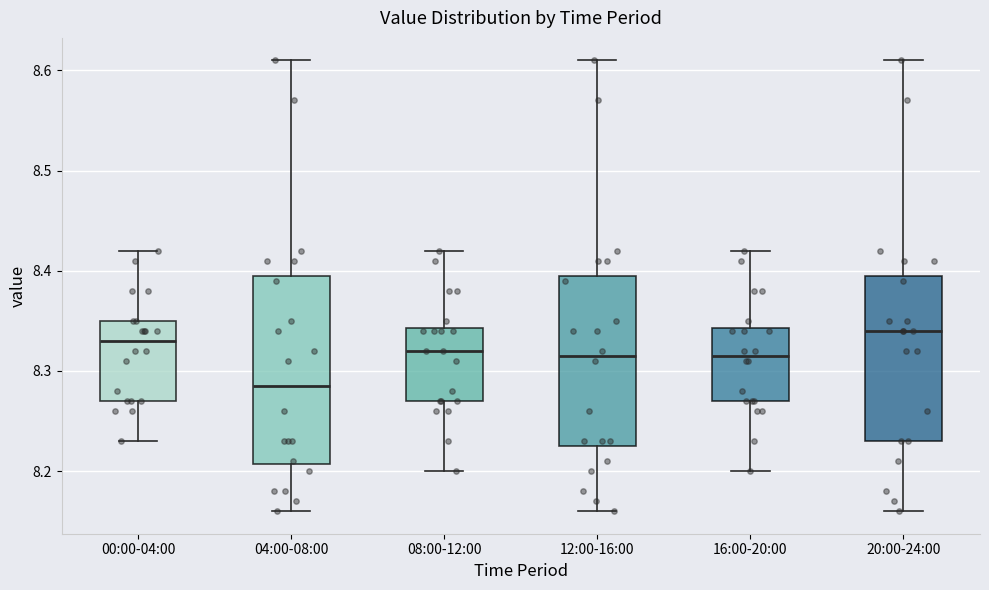

Which box's median line is the lowest?

04:00-08:00